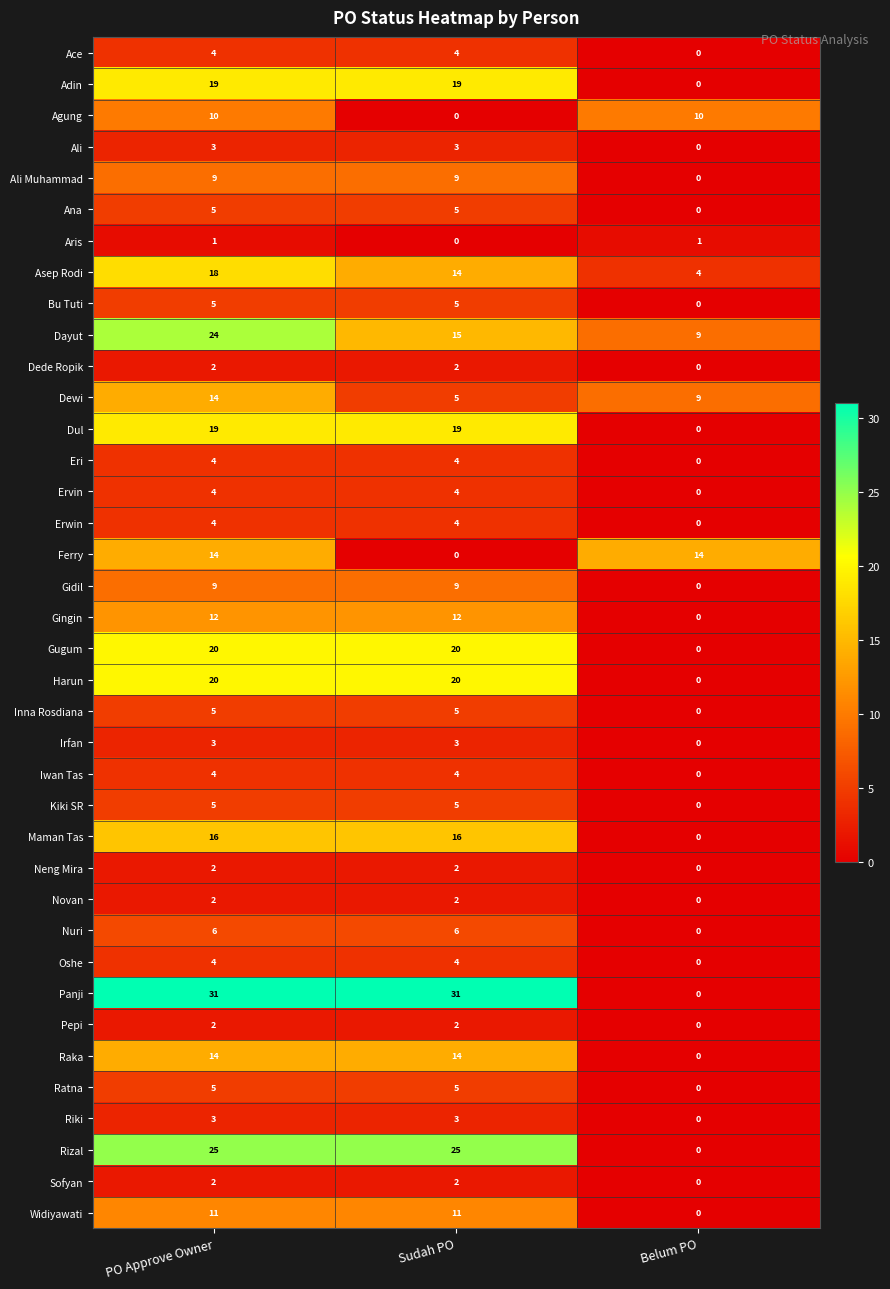

Which series changed the most between PO Approve Owner and Belum PO?

Panji